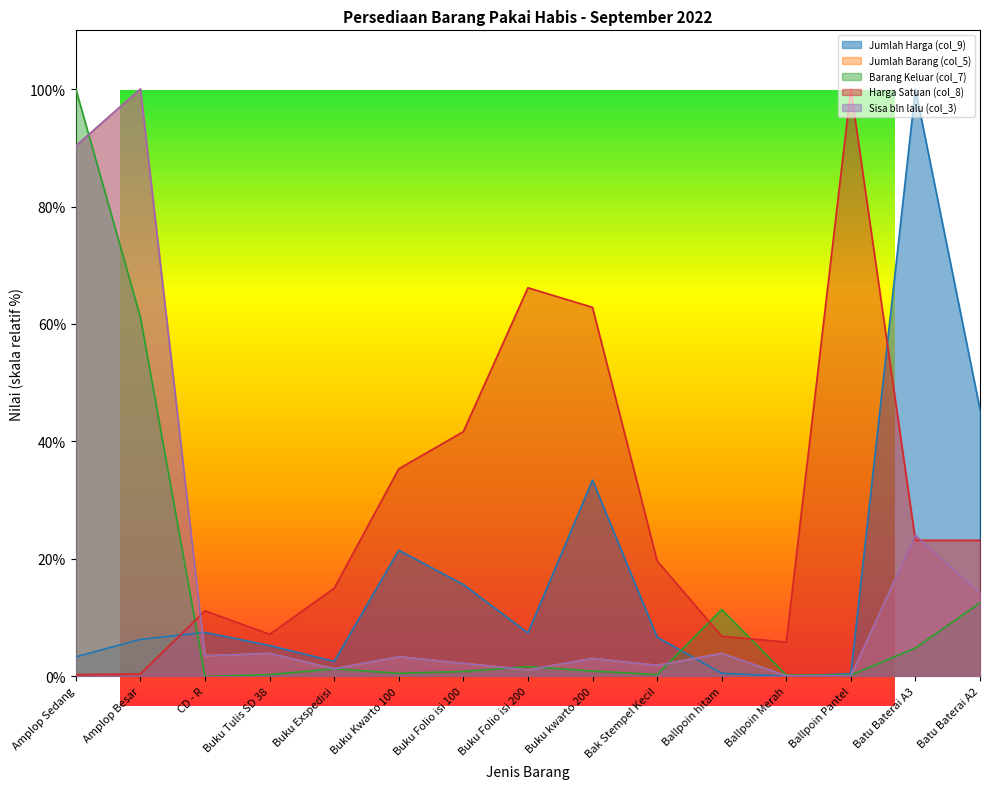

The Sisa bln lalu (col_3) series shows 0.0 at Ballpoin Pantel. True or false?

False